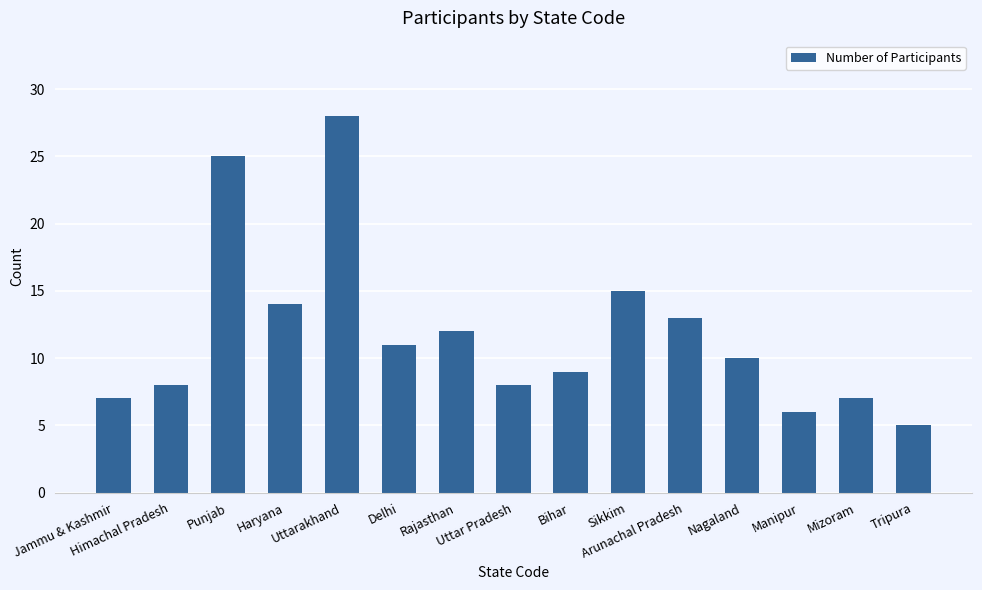

What is the sum of all values?

178